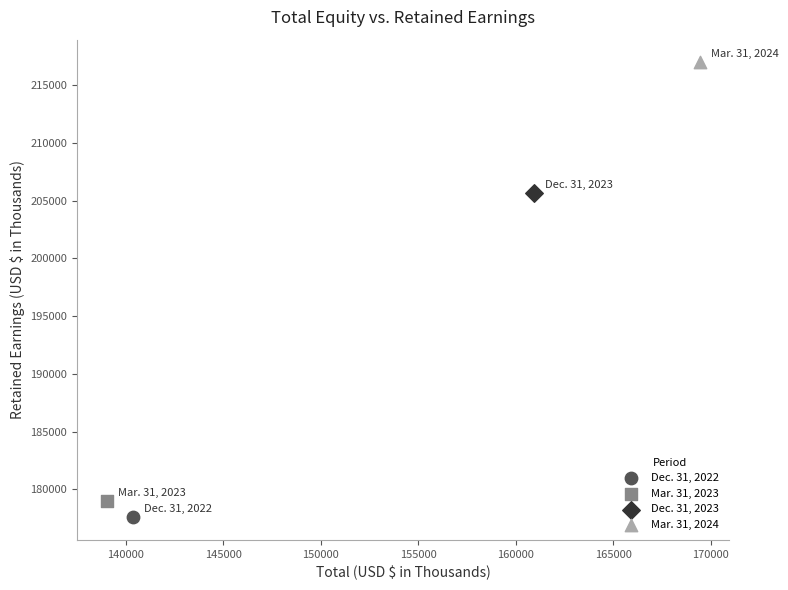

What are all the series names shown in the legend?

Dec. 31, 2022, Mar. 31, 2023, Dec. 31, 2023, Mar. 31, 2024